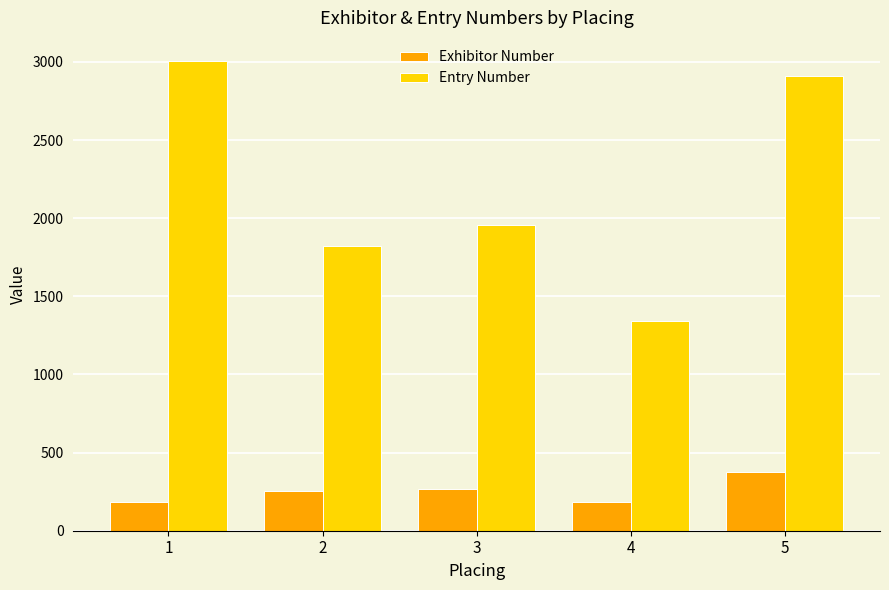

Rank the series at 5 from highest to lowest value.

Entry Number, Exhibitor Number